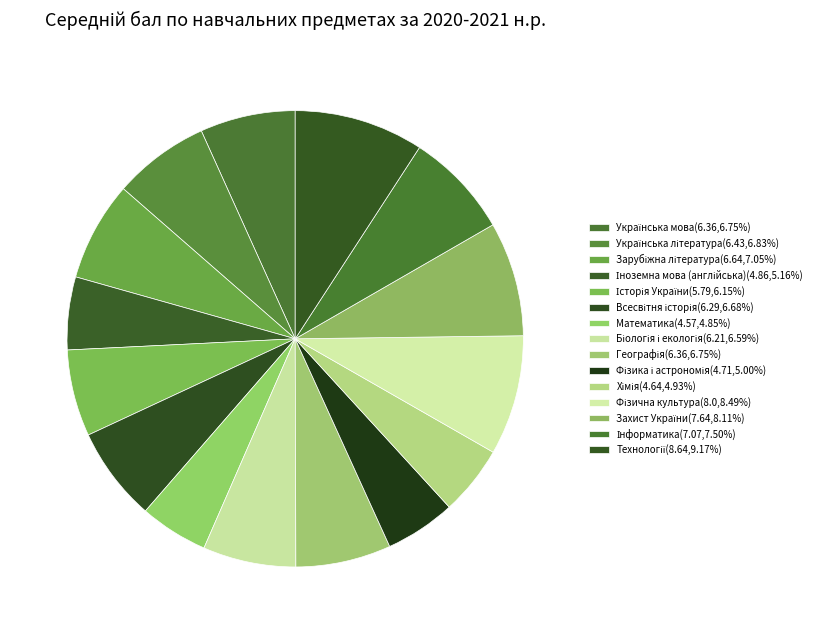

What is the ratio of the value at Біологія і екологія to the value at Українська мова?

1.0